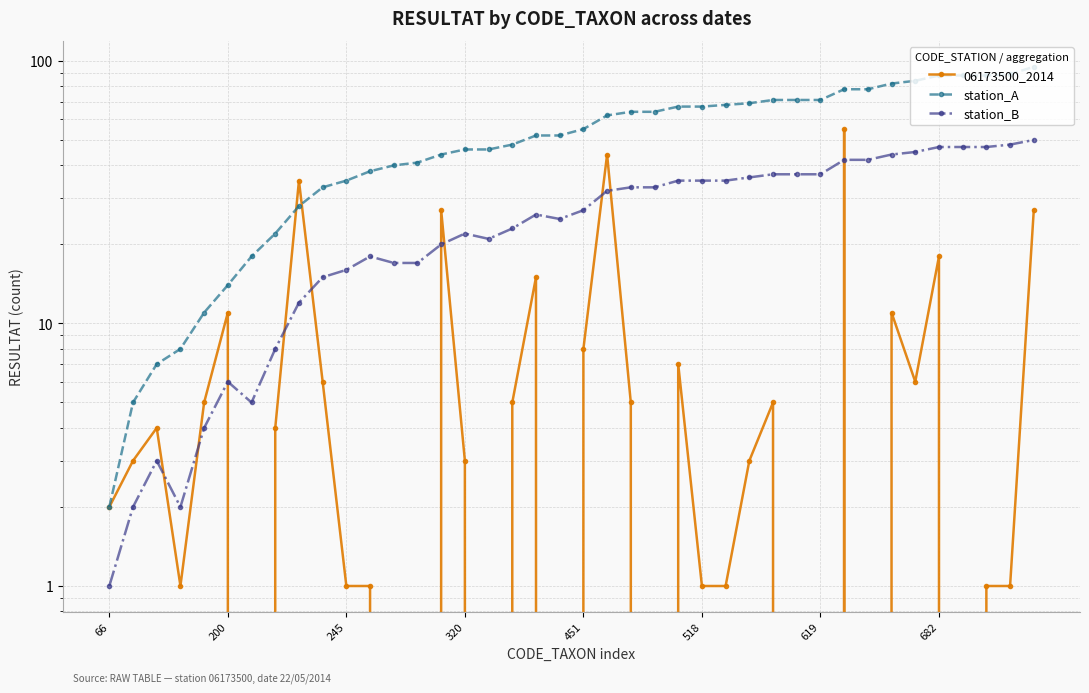

How many intersections are there between 06173500_2014 and station_A?

2